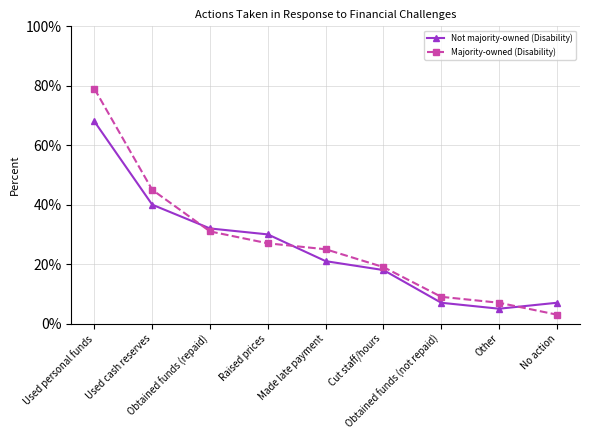

Is this an area chart (filled region under the line)?

No